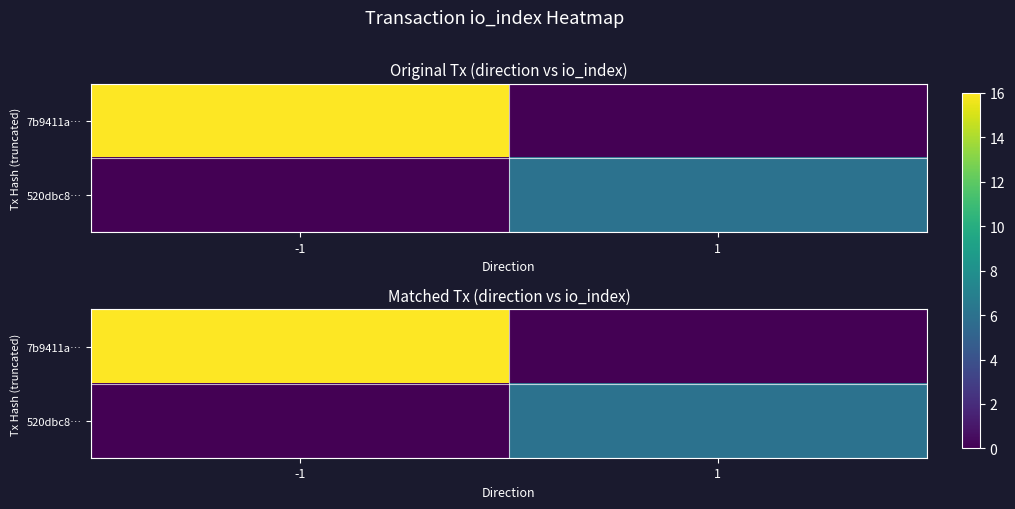

What is the sum of all 520dbc8… values?

6